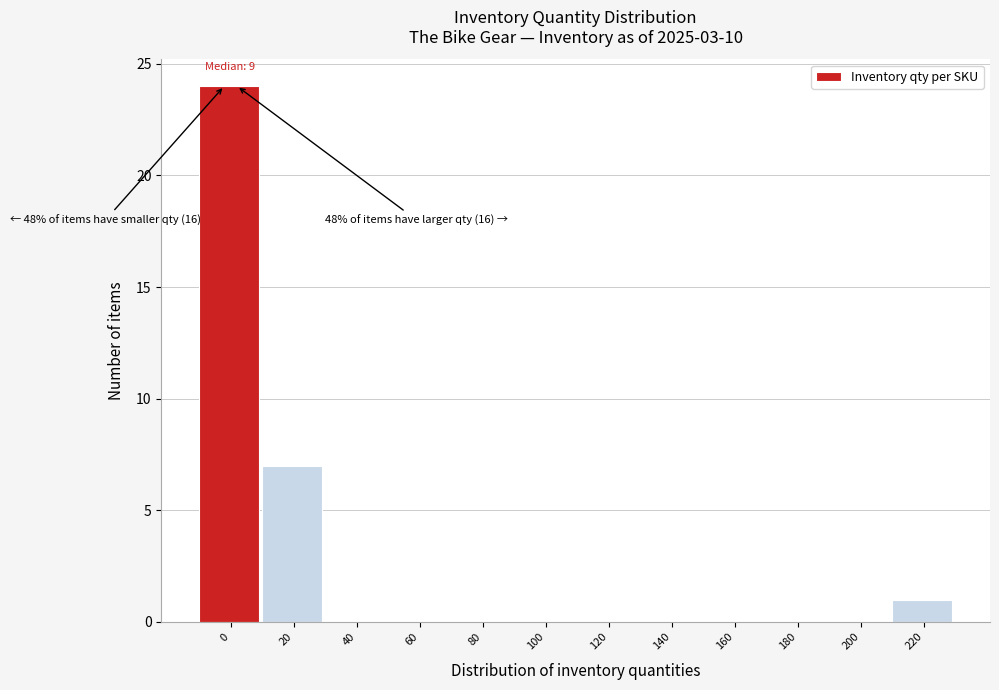

Reading left to right, extract all data points from this chart.

0=24	20=7	40=0	60=0	80=0	100=0	120=0	140=0	160=0	180=0	200=0	220=1